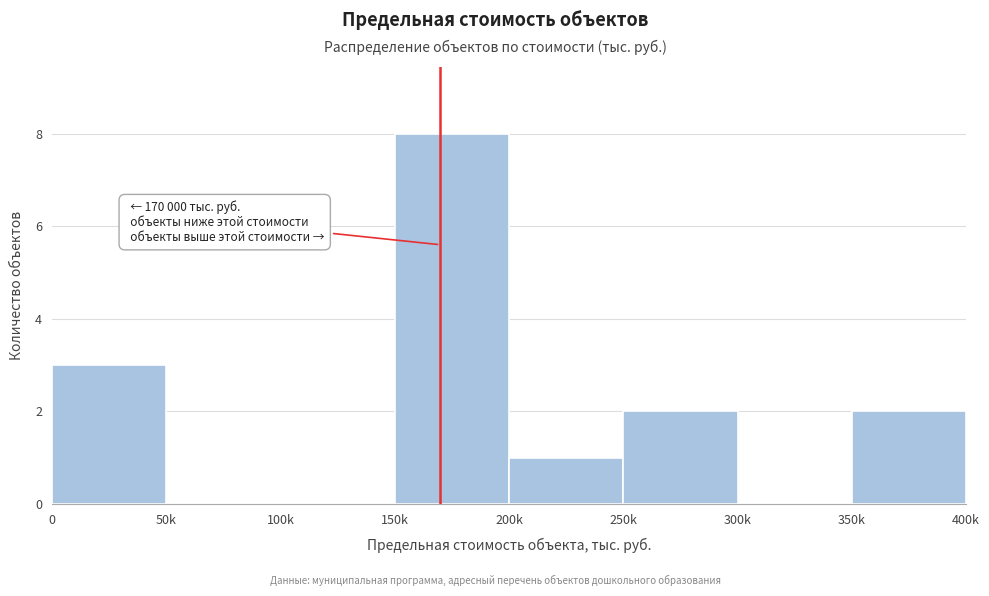

Reading left to right, transcribe all the data shown in this chart.

0=3	50k=0	100k=0	150k=8	200k=1	250k=2	300k=0	350k=2